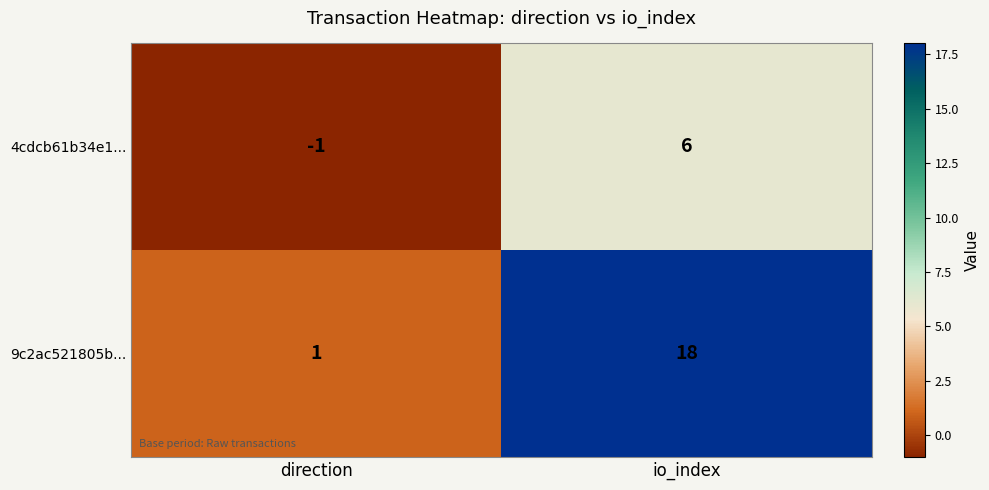

What is the sum of all 4cdcb61b34e1... values?

5